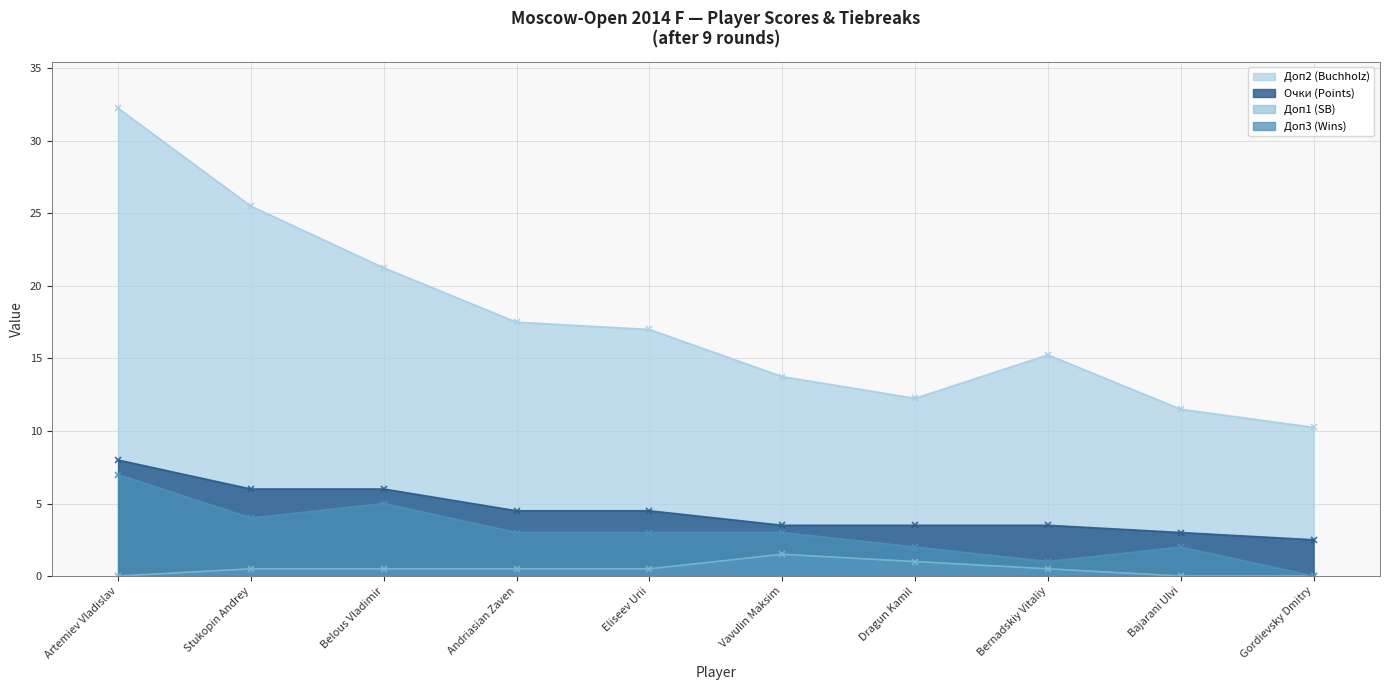

Rank the series at Stukopin Andrey from lowest to highest value.

Доп1 (SB), Доп3 (Wins), Очки (Points), Доп2 (Buchholz)